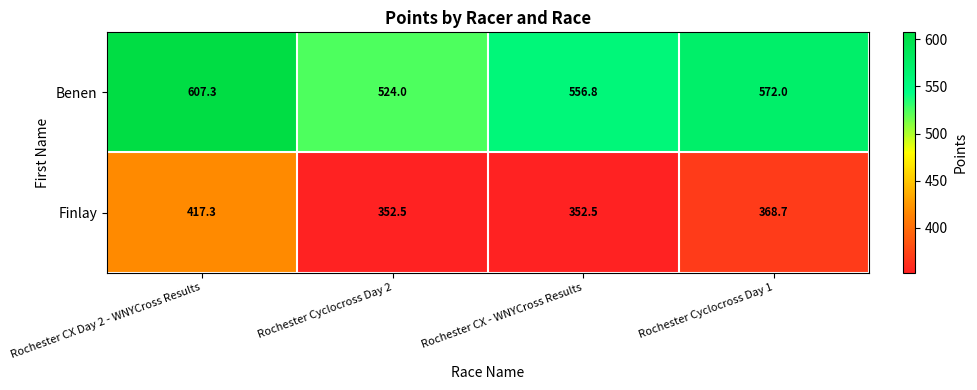

What is the difference between the highest and lowest values at Rochester CX - WNYCross Results?

204.3